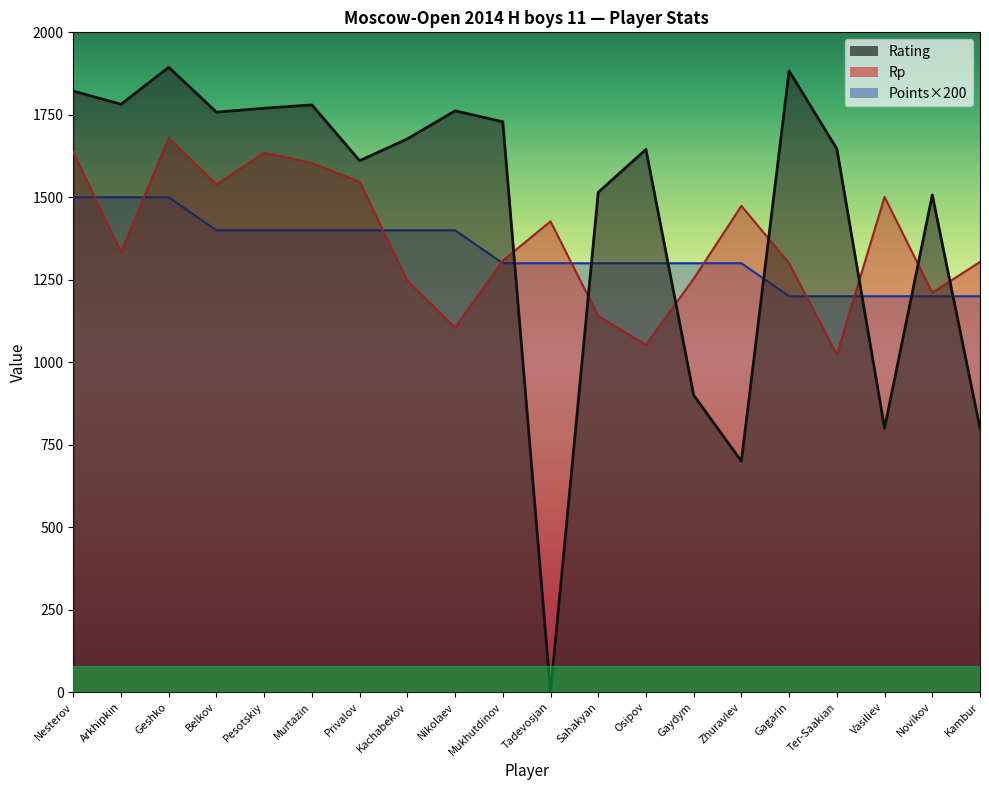

The Points series shows 1400 at Belkov. True or false?

True